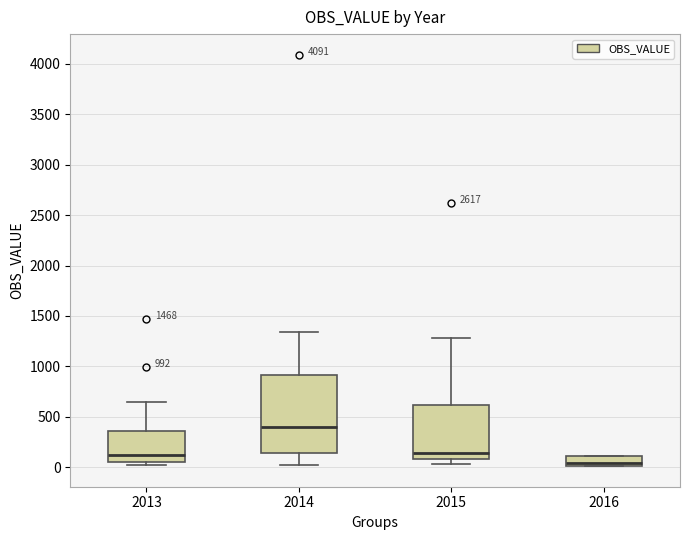

Which box has the highest median line?

2014